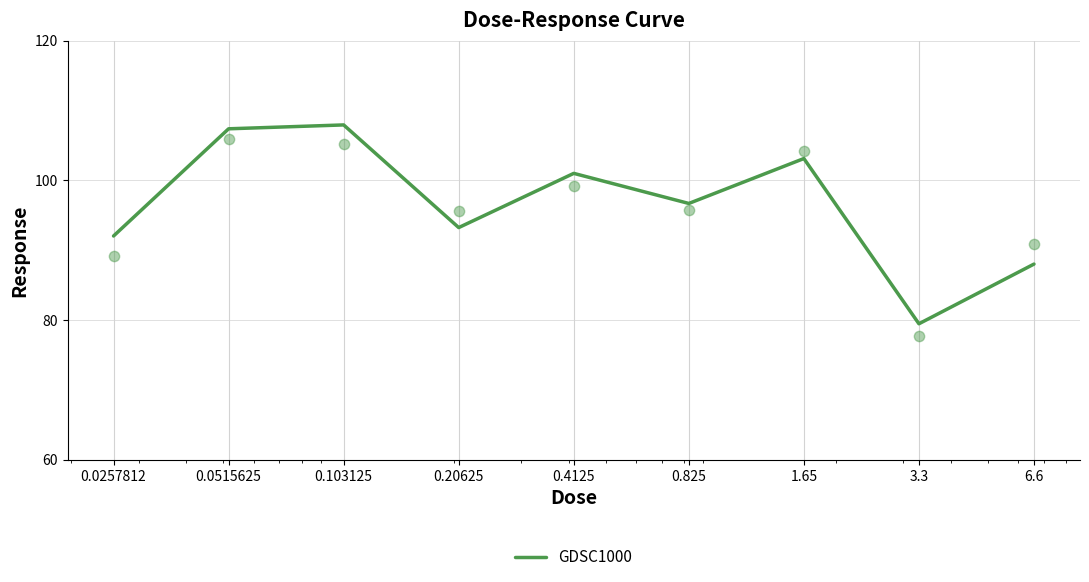

Between 0.103125 and 0.4125, which is larger?

0.103125